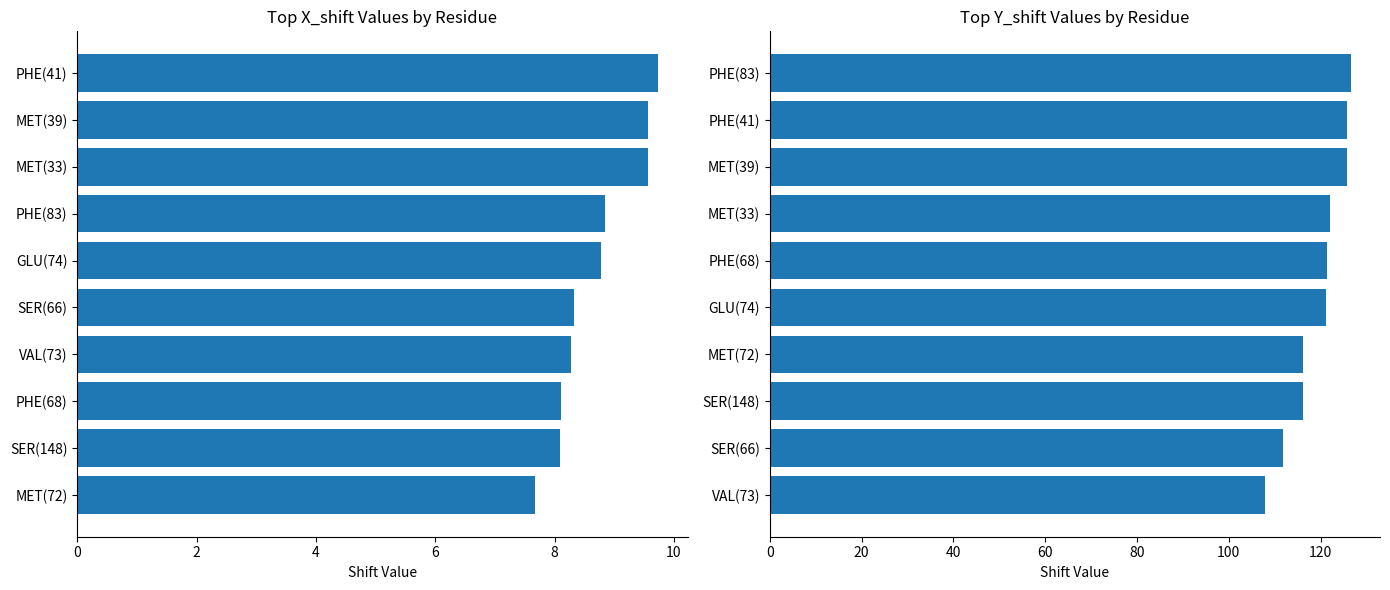

Reading left to right, extract all data points from this chart.

Mean X_shift: 7.7	8.1	8.1	8.3	8.3	8.8	8.8	9.6	9.6	9.7
Mean Y_shift: 107.8	111.7	116.1	116.2	121.1	121.3	122.0	125.8	125.8	126.6